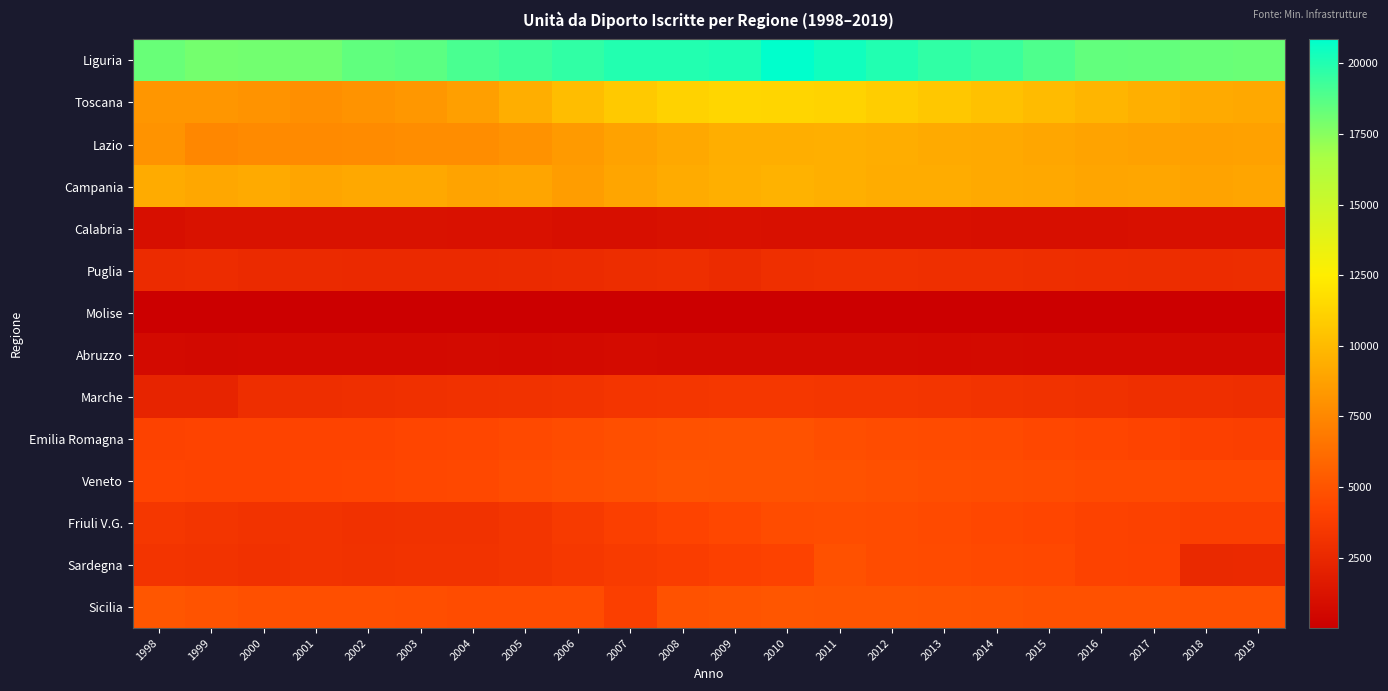

What is the difference between the highest and lowest values at 2006?

19599